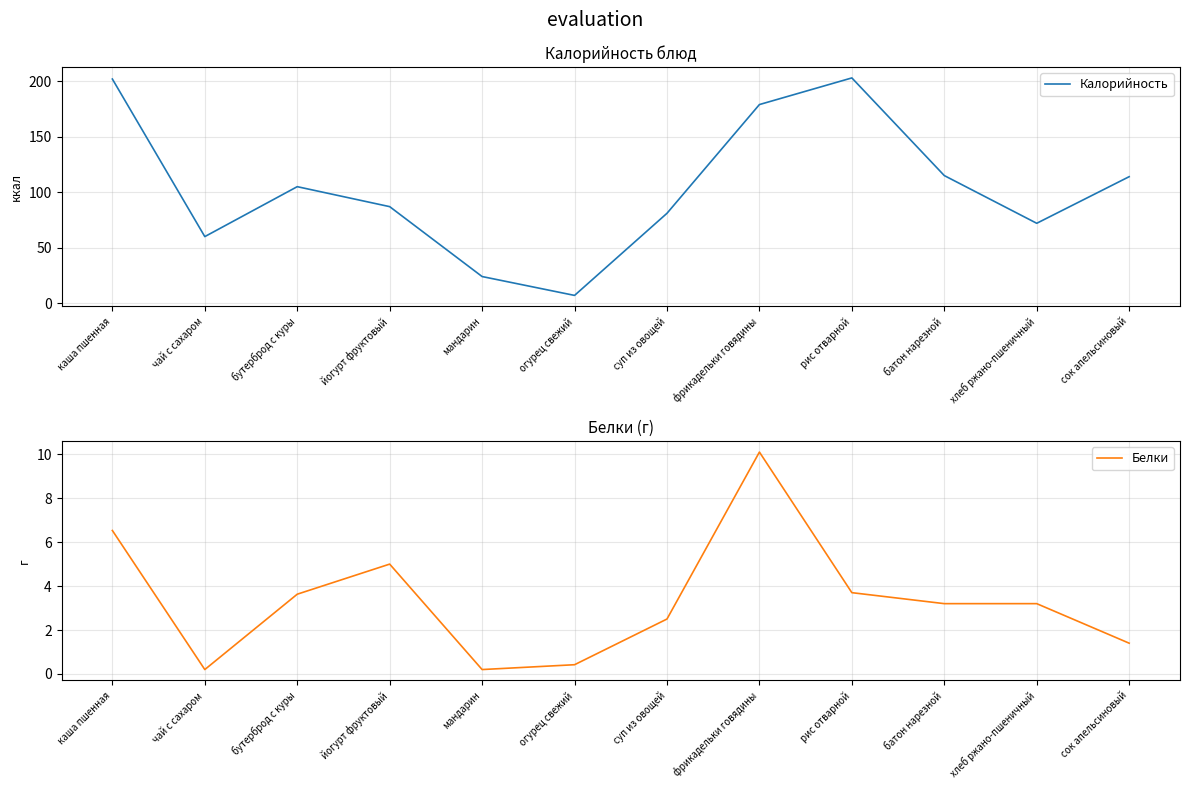

At which label does Калорийность reach its minimum?

огурец свежий